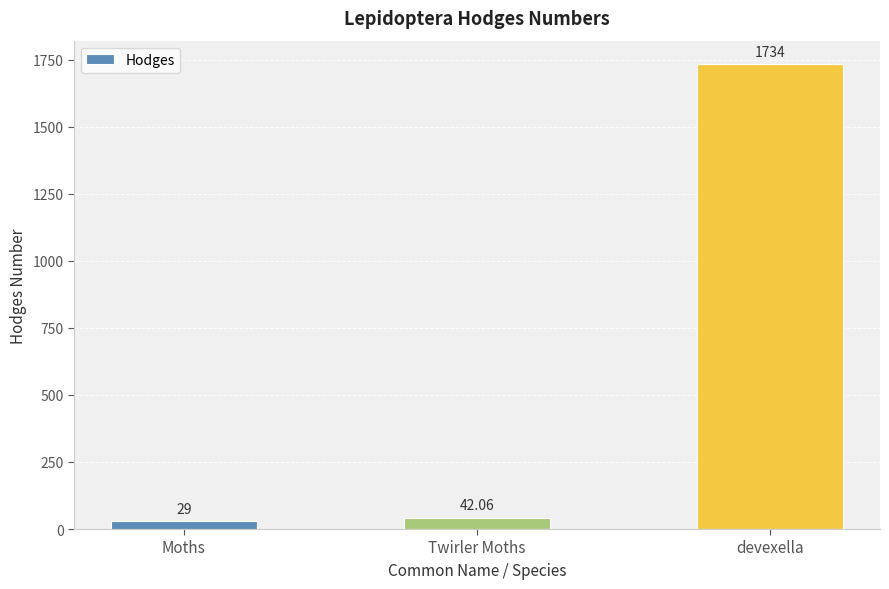

What is the label of the 1st bar from the left?

Moths